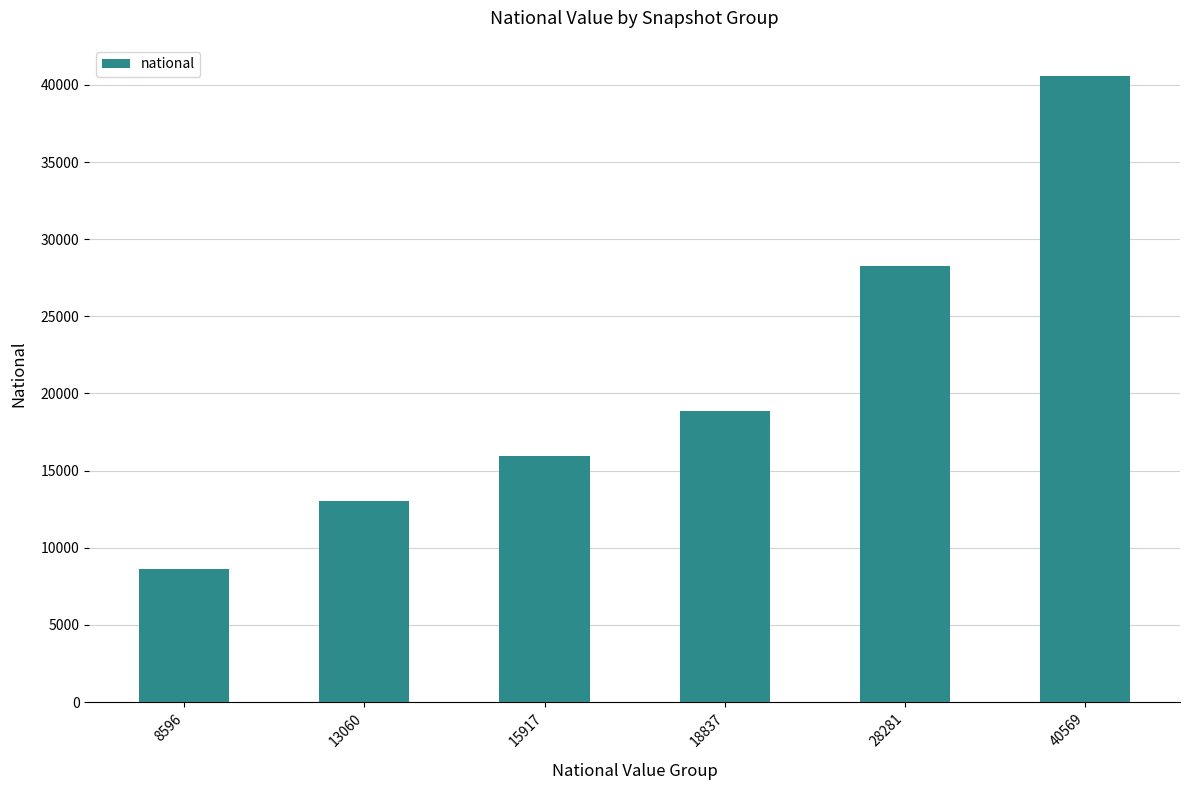

True or false: the data shows 11549 at 8596.

False